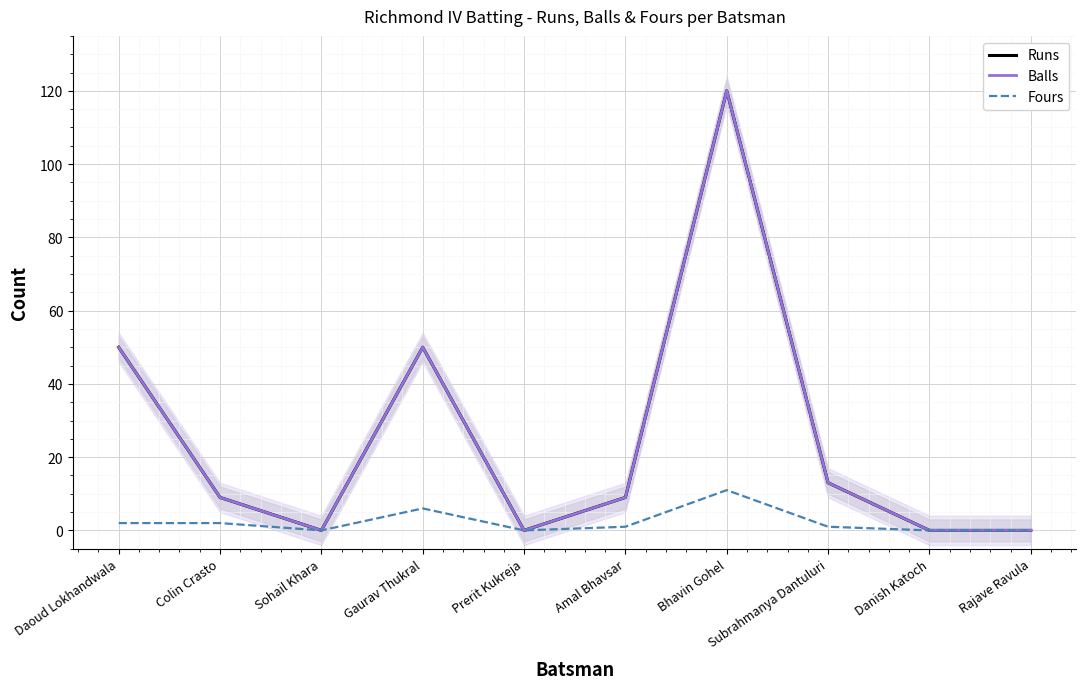

Between Colin Crasto and Prerit Kukreja, which is larger?

Colin Crasto